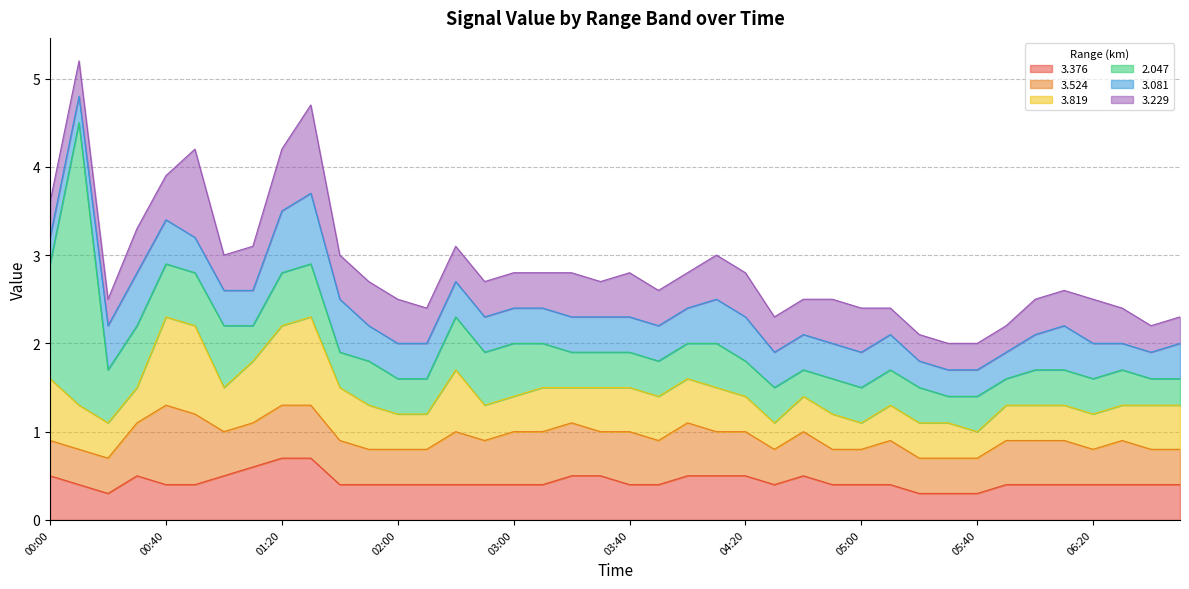

Count the   3.524 values in the range 0 to 1.

40